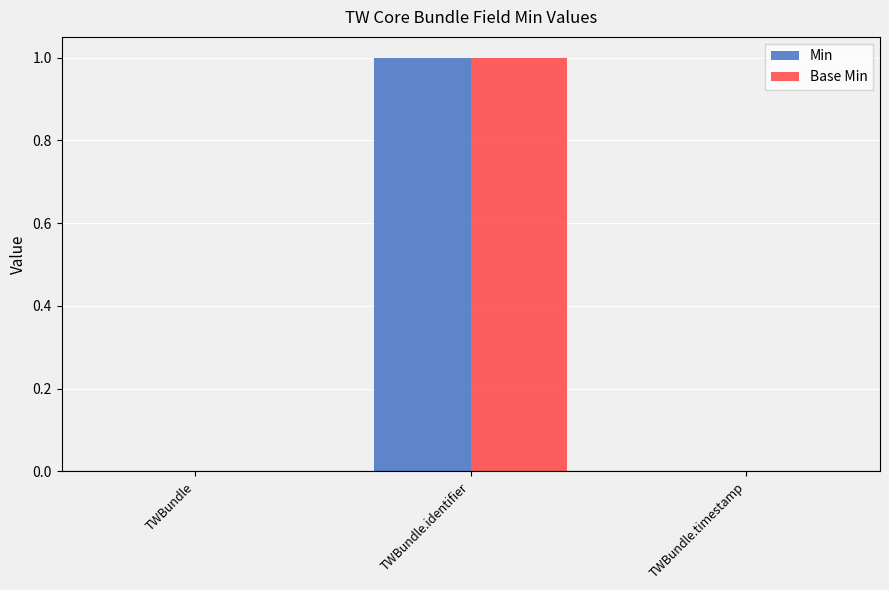

The Min series shows 0 at TWBundle.identifier. True or false?

False